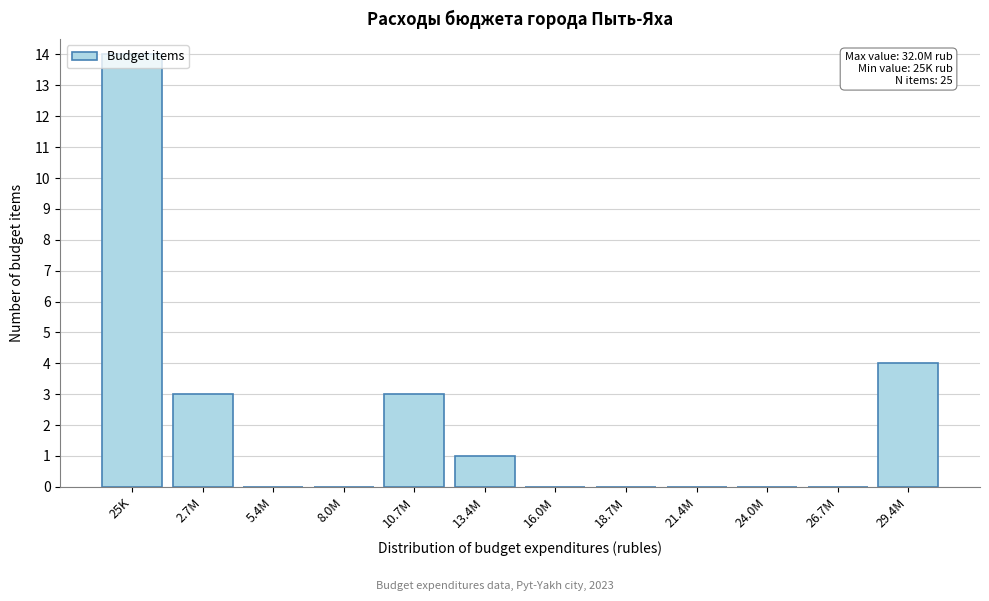

The value at 25K is 6. True or false?

False